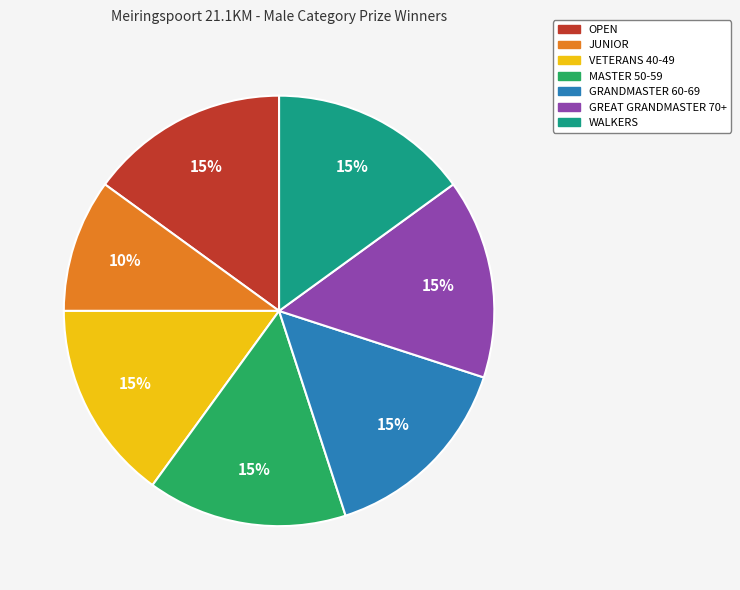

Which slice is the smallest?

JUNIOR